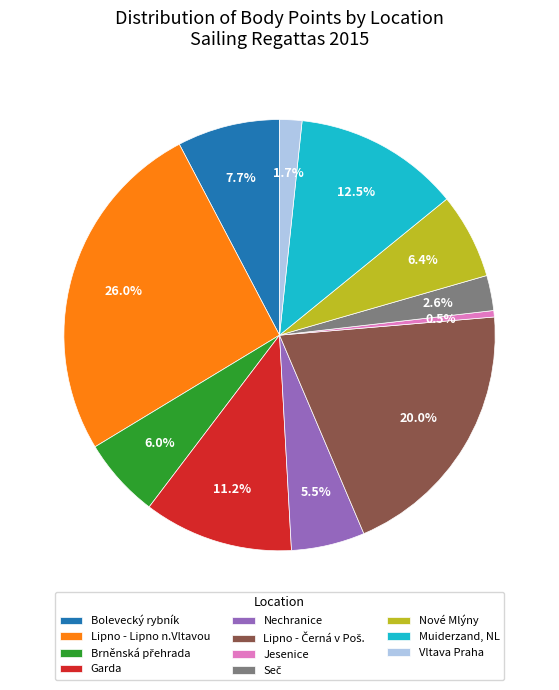

Approximately how many times larger is the value at Lipno - Lipno n.Vltavou compared to Garda?

2.3